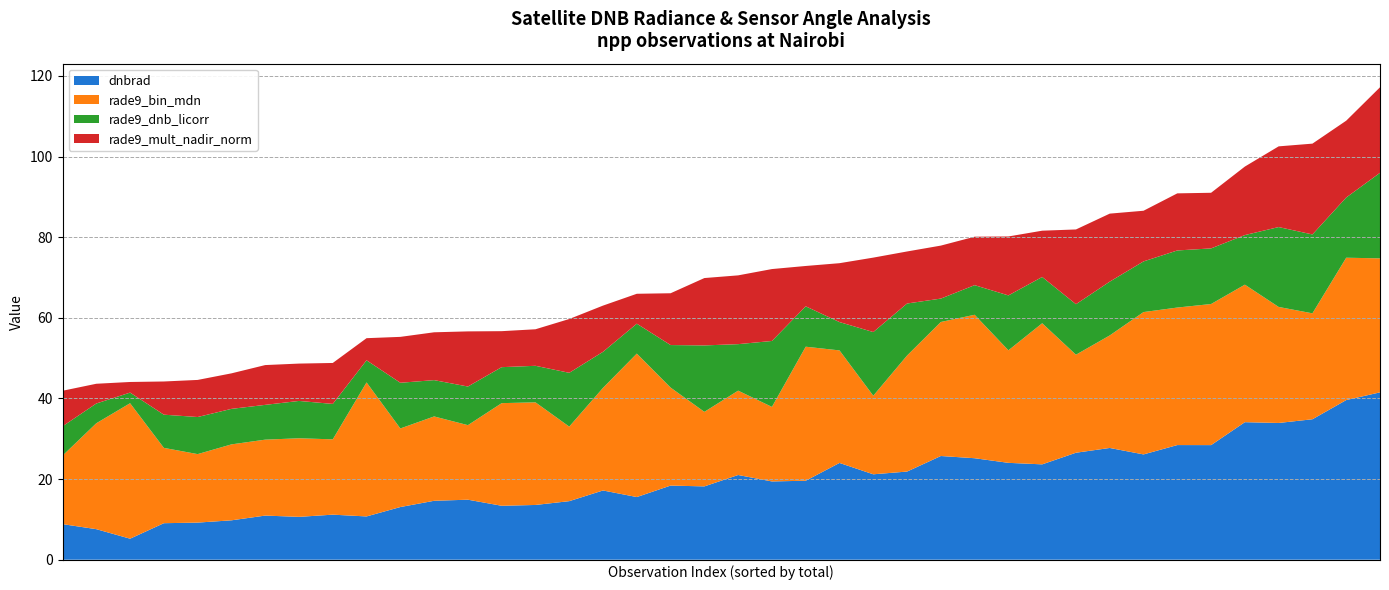

What is the highest value of the dnbrad series?

41.5